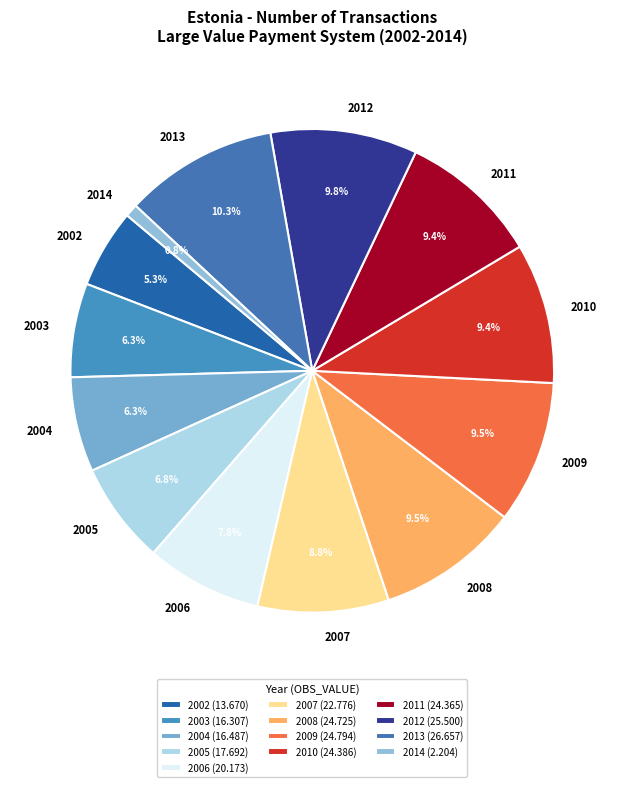

Approximately how many times larger is the value at 2012 compared to 2006?

1.3